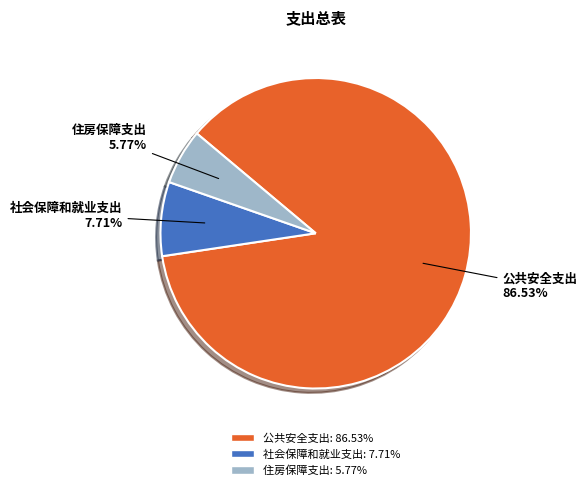

Between 公共安全支出 and 社会保障和就业支出, which is larger?

公共安全支出